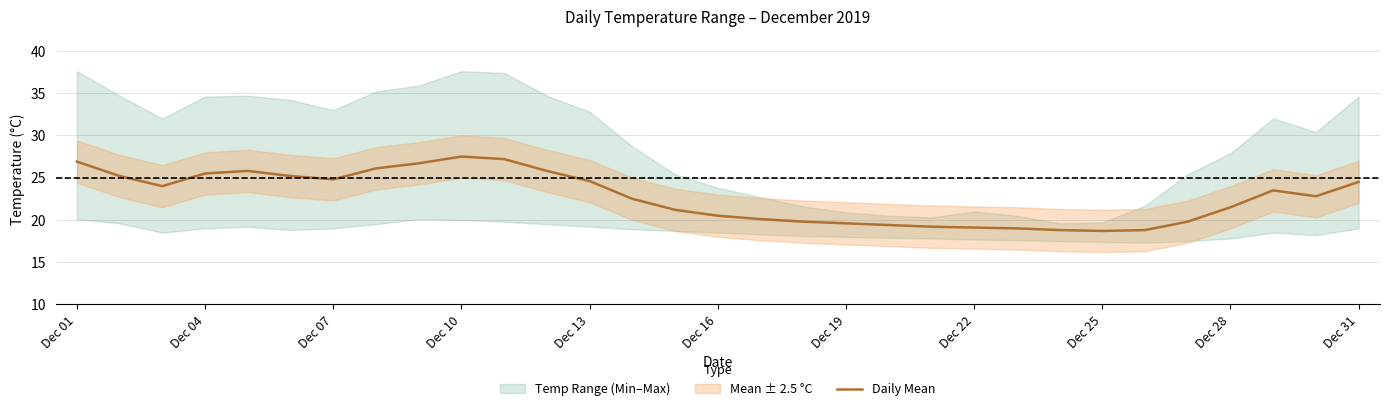

How many lines are shown in the chart?

1